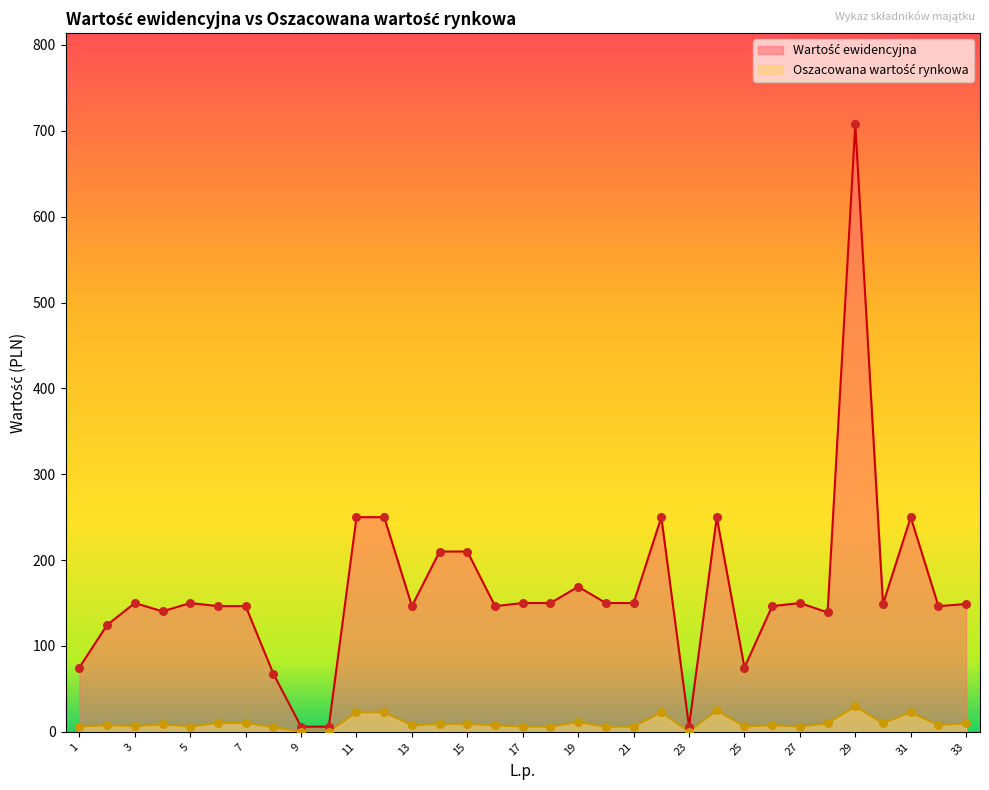

Which series contains the highest Y value?

Wartość ewidencyjna